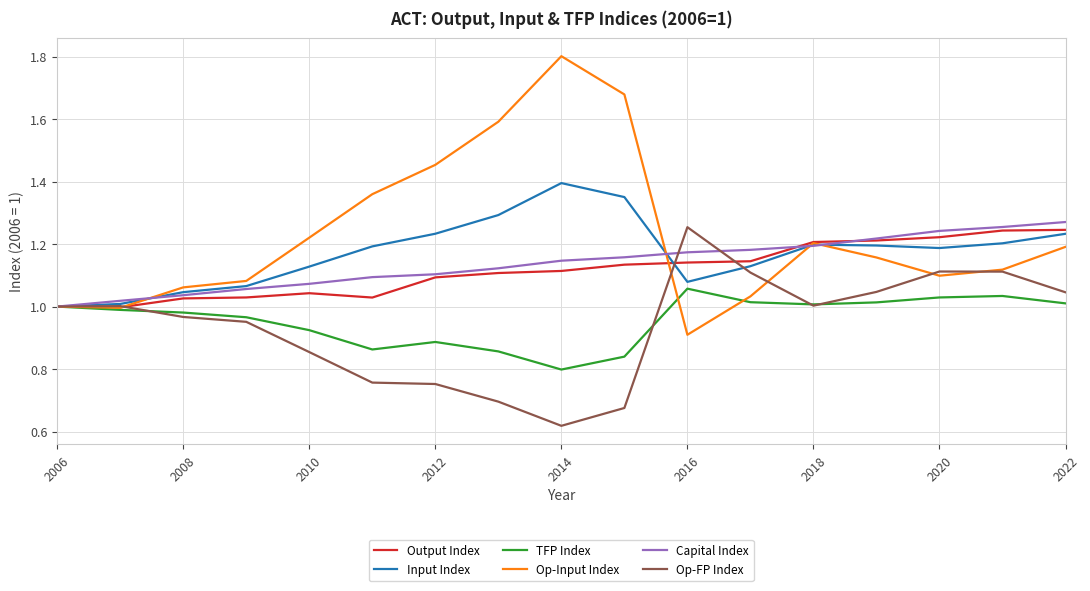

What is the greatest value displayed?

1.8